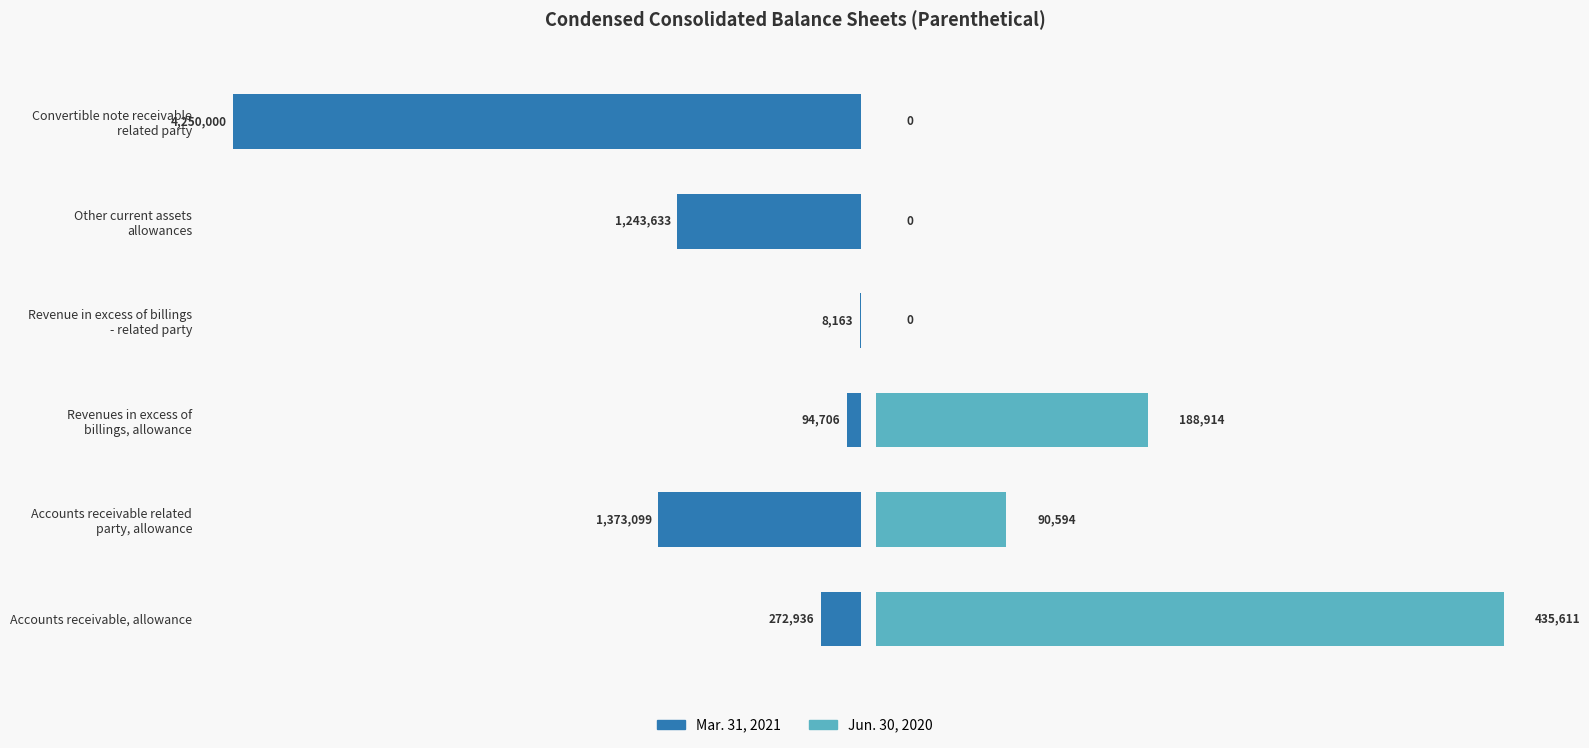

Count the Jun. 30, 2020 values in the range 0 to 188914.

5